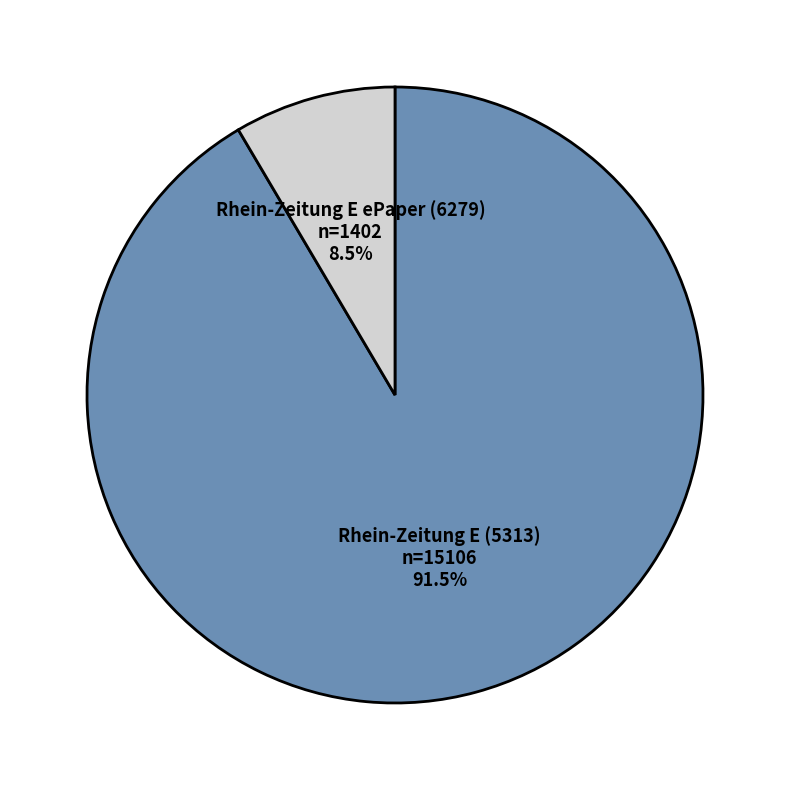

Which slice represents more than half of the pie?

Rhein-Zeitung E (5313)